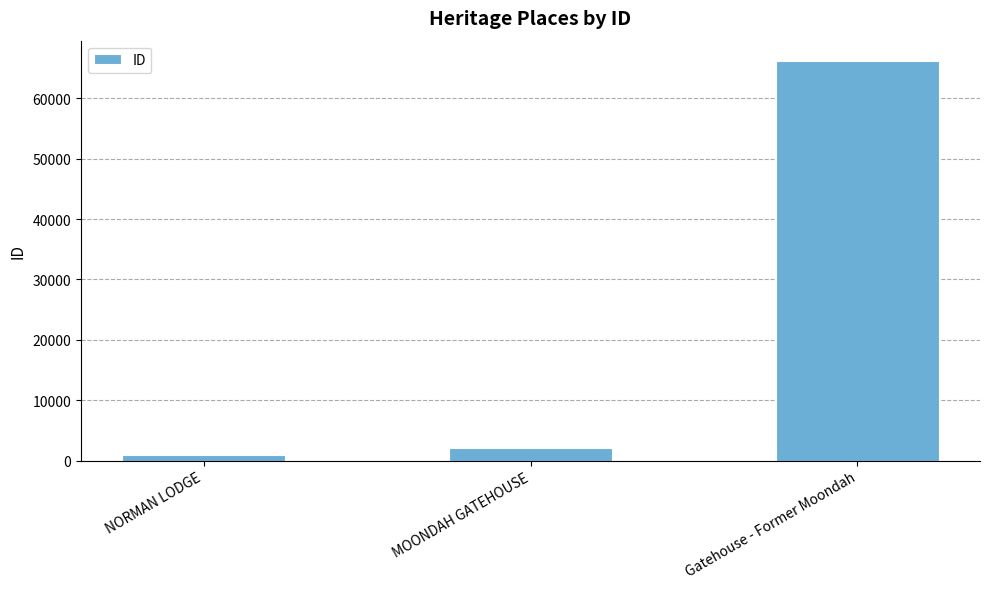

Read the value at Gatehouse - Former Moondah.

66240